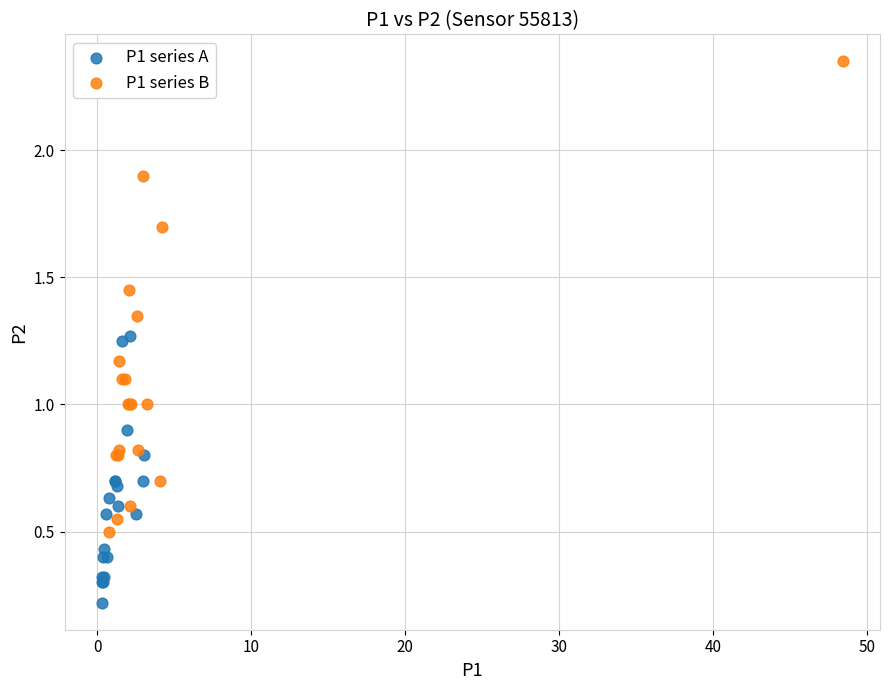

What are all the series names shown in the legend?

P1 series A, P1 series B